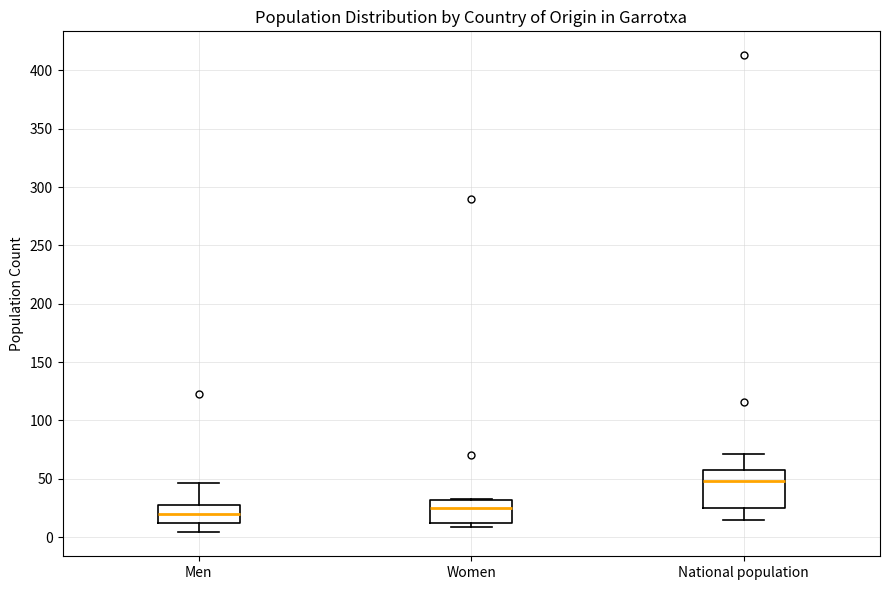

Which box is the tallest, from its lower edge to its upper edge?

National population